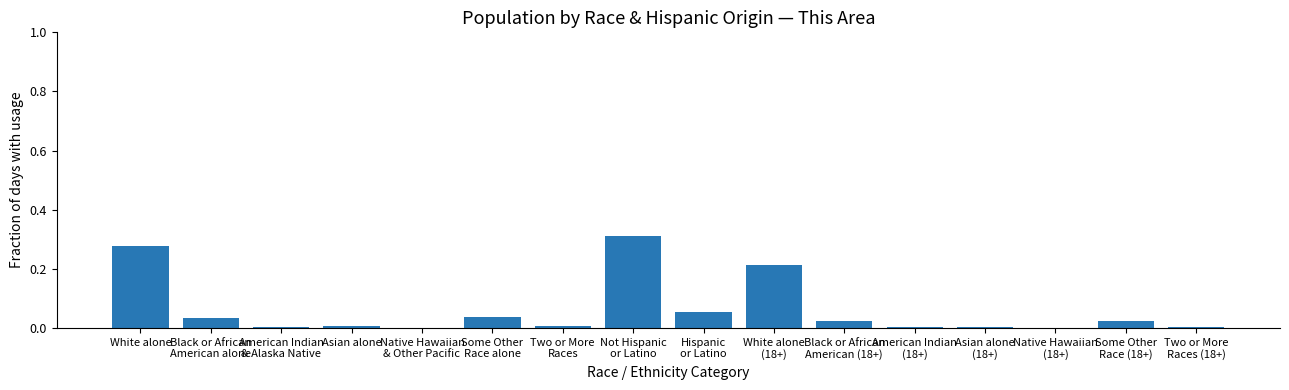

True or false: the data shows 0.4 at White alone.

False